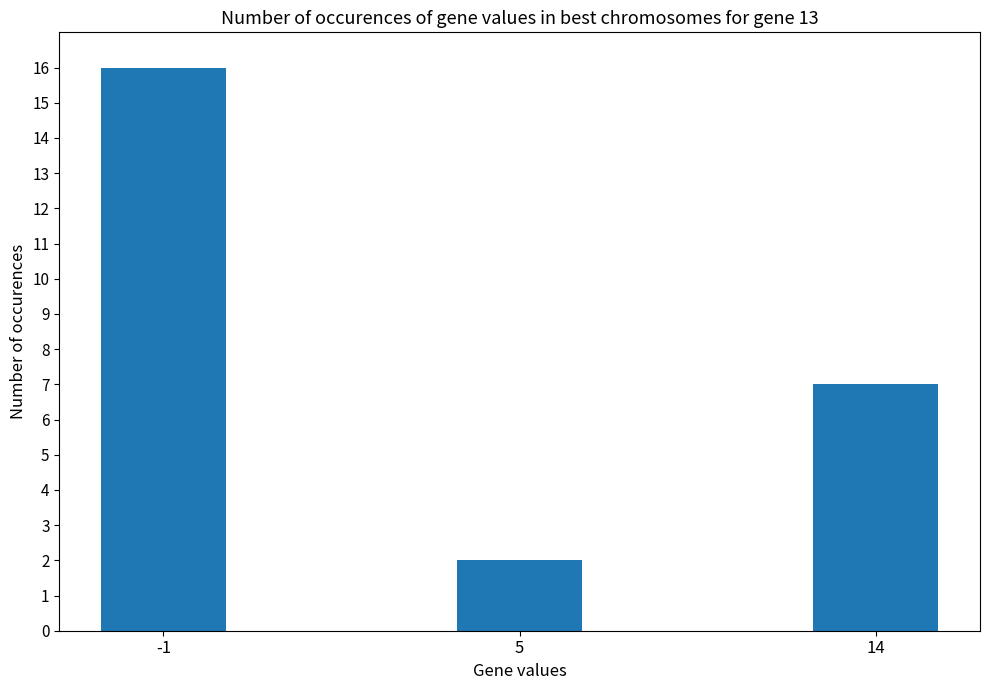

At which category does the chart reach its peak across all series?

-1